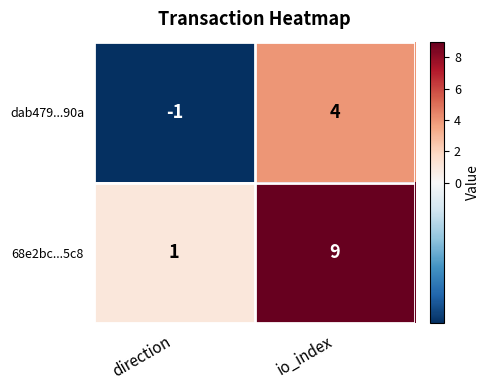

At which label does dab479...90a reach its peak?

io_index